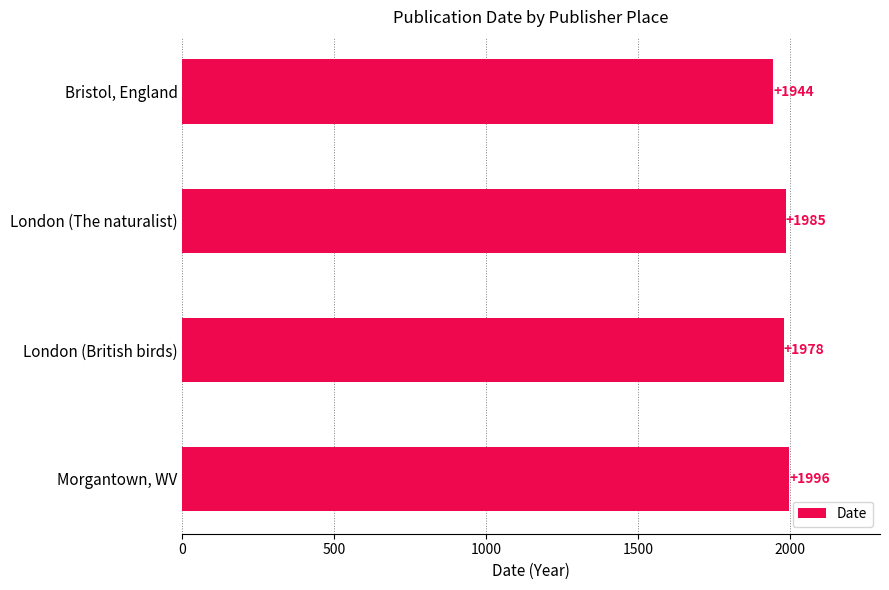

What is the greatest value displayed?

1996